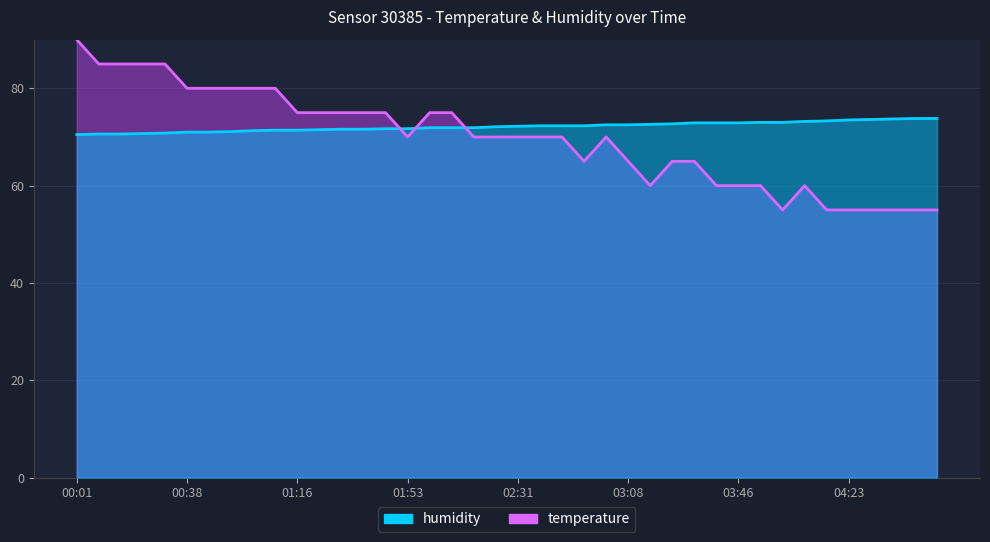

Which series has the largest total across all categories?

humidity